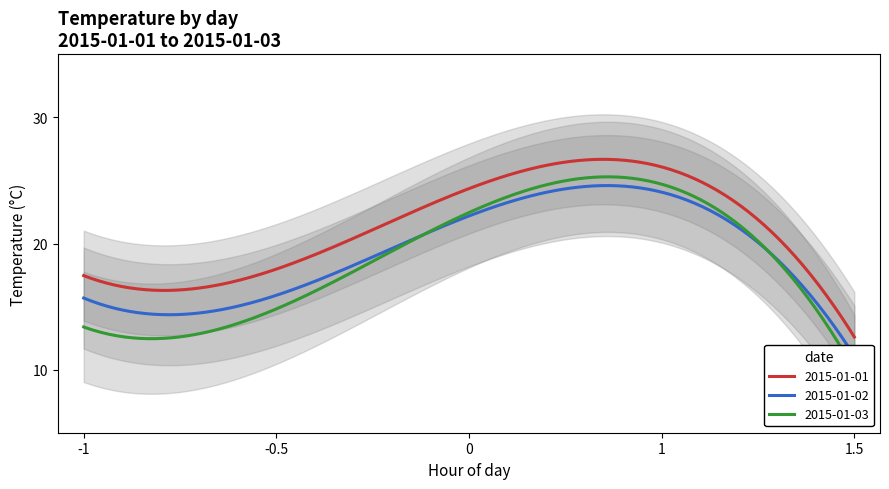

Count the number of data series in this chart.

3